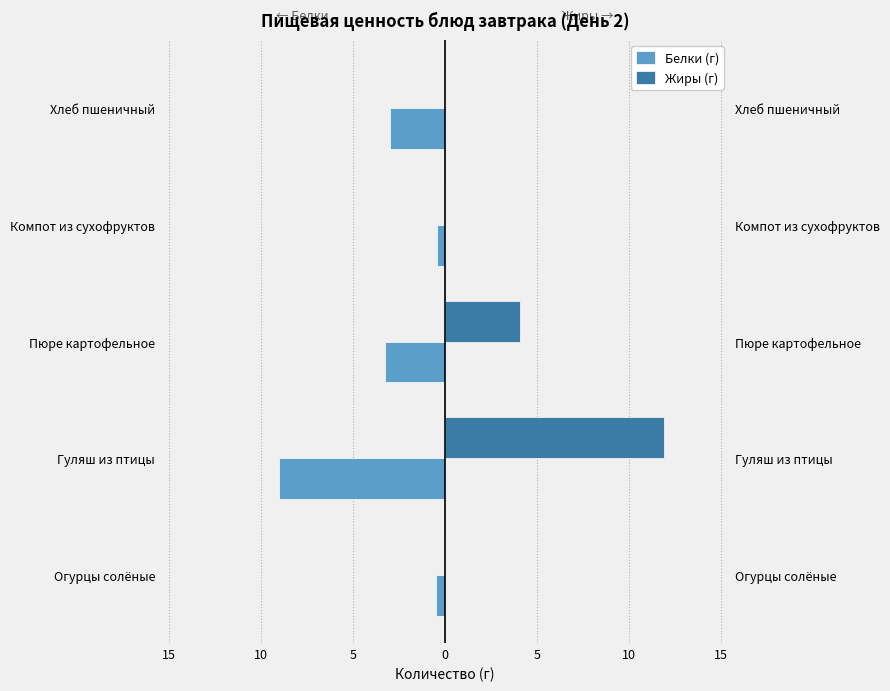

Is the value of Жиры (г) at Компот из сухофруктов greater than the value of Белки (г) at Хлеб пшеничный?

Yes